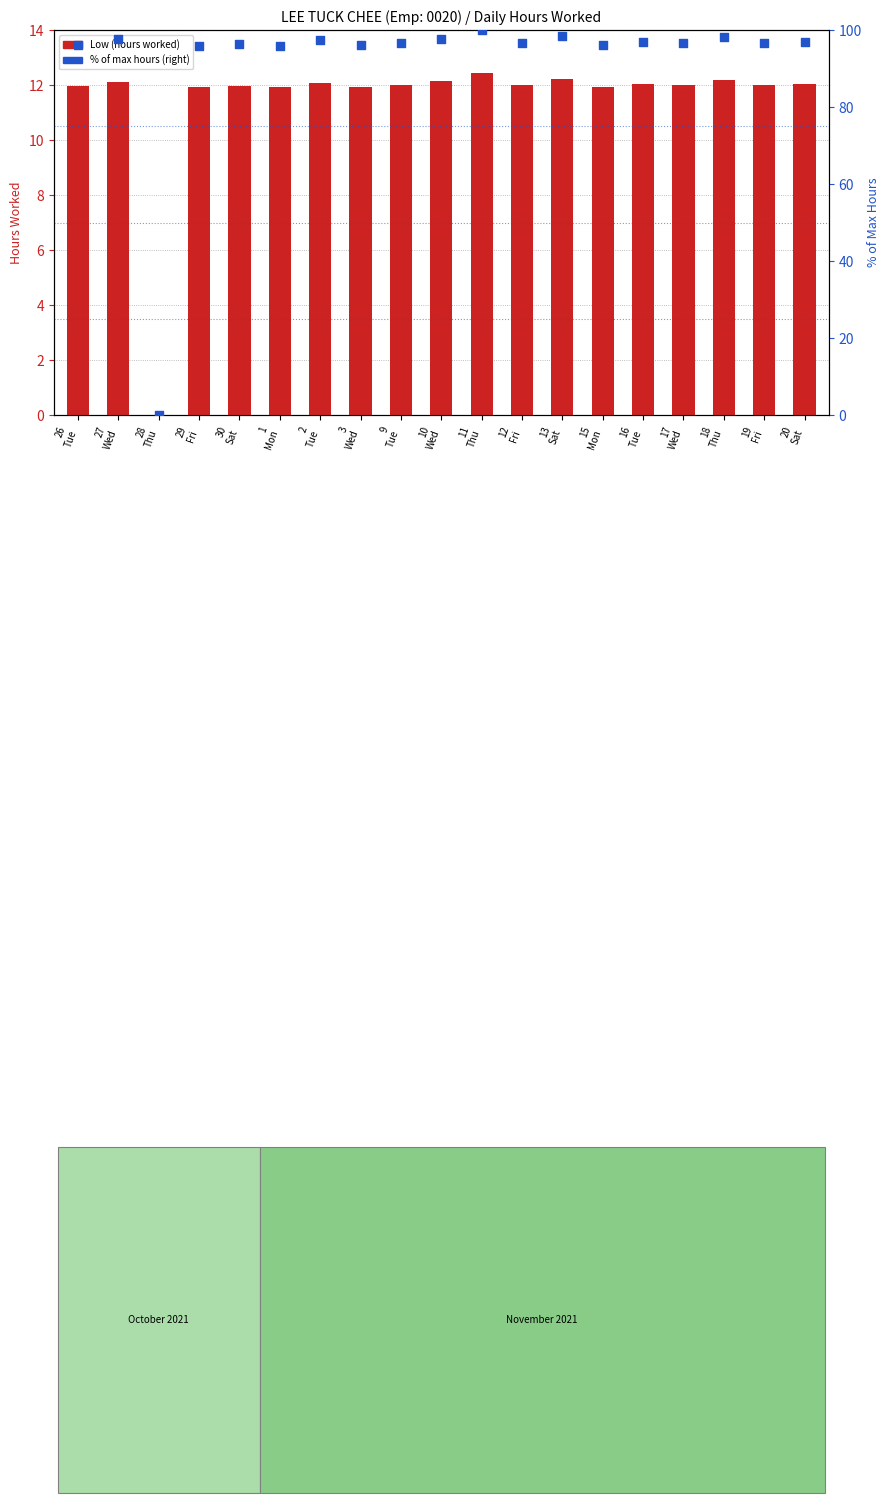

What are all the series names shown in the legend?

Low (hours worked), % of max hours (right)